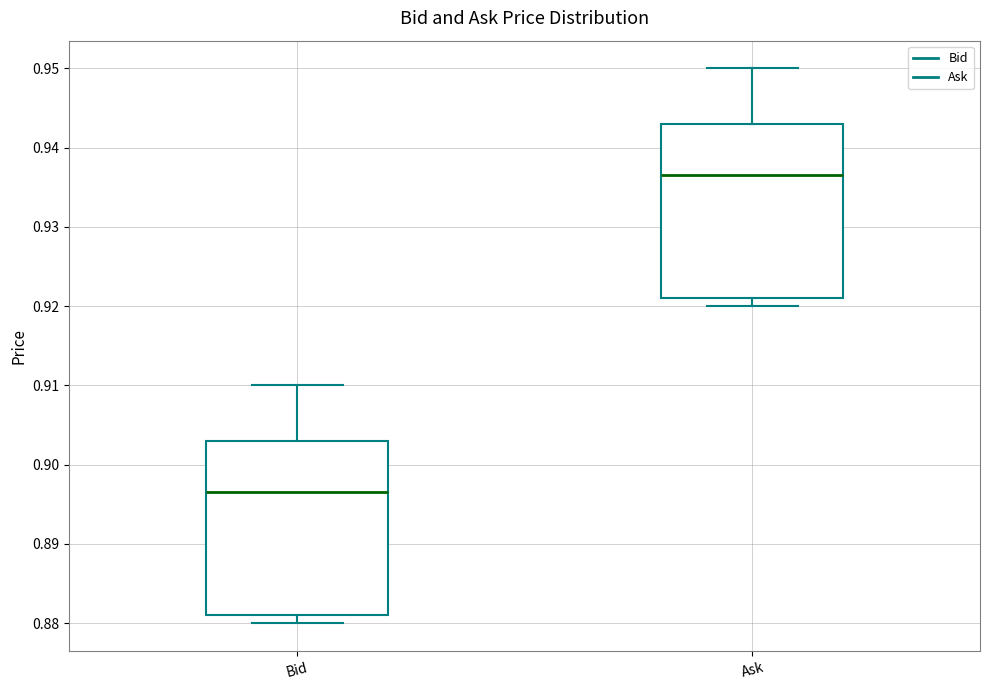

Reading left to right, transcribe this box plot: for each box, give where its median line is, the range the box spans, and where its two whiskers end, as read against the y-axis. The values are not printed on the chart, so give them approximately, as read against the axis.

Bid: median 0.897, box 0.881 to 0.903, whiskers 0.880 to 0.910
Ask: median 0.937, box 0.921 to 0.943, whiskers 0.920 to 0.950